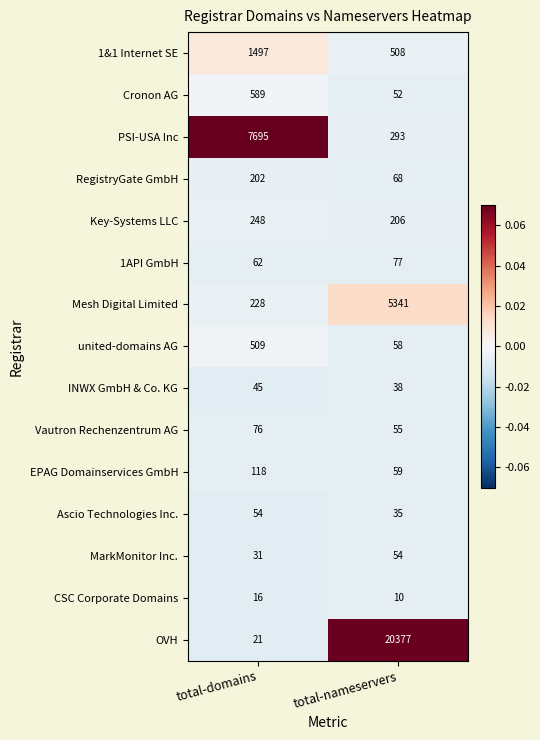

Is it true that INWX GmbH & Co. KG equals 69 at total-domains?

False